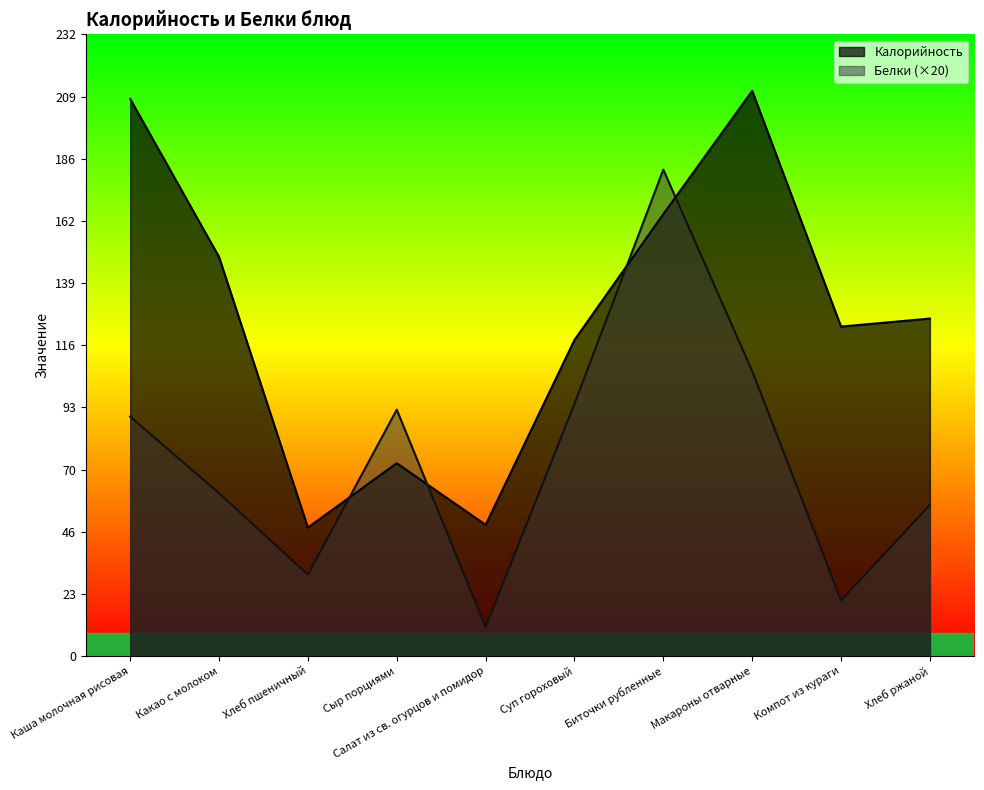

List the series in order of their peak value, lowest first.

Белки (×20), Калорийность